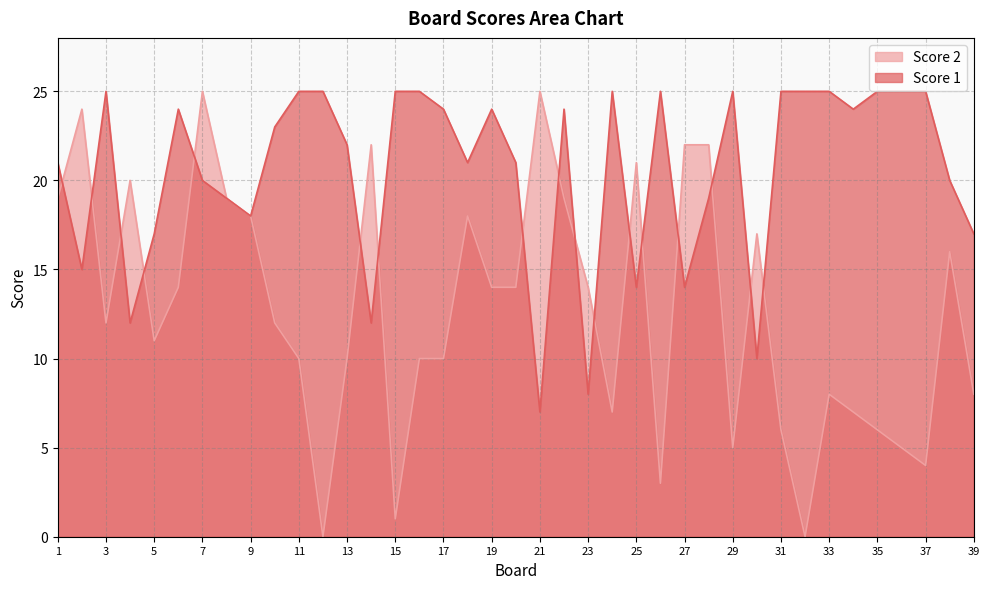

Reading left to right, what are all the values shown in this chart?

Score 1: 1=21	2=15	3=25	4=12	5=17	6=24	7=20	8=19	9=18	10=23	11=25	12=25	13=22	14=12	15=25	16=25	17=24	18=21	19=24	20=21	21=7	22=24	23=8	24=25	25=14	26=25	27=14	28=19	29=25	30=10	31=25	32=25	33=25	34=24	35=25	36=25	37=25	38=20	39=17
Score 2: 1=19	2=24	3=12	4=20	5=11	6=14	7=25	8=19	9=18	10=12	11=10	12=0	13=10	14=22	15=1	16=10	17=10	18=18	19=14	20=14	21=25	22=19	23=14	24=7	25=21	26=3	27=22	28=22	29=5	30=17	31=6	32=0	33=8	34=7	35=6	36=5	37=4	38=16	39=8